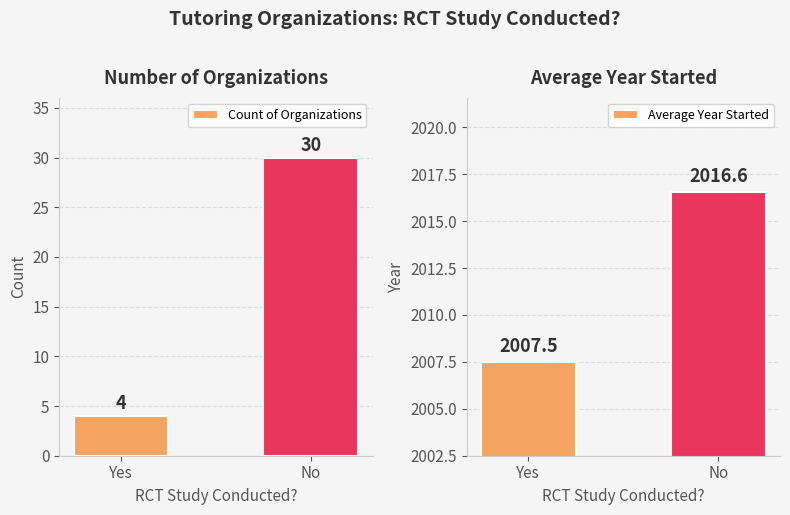

What is the lowest value of the Average Year Started series?

2007.5